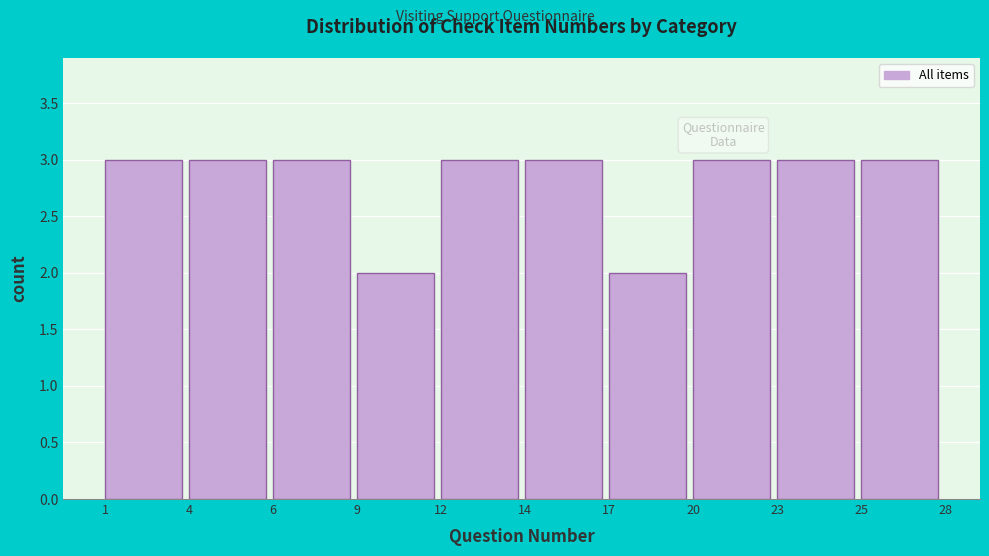

Reading right to left, list all the values displayed in this chart.

25=3	23=3	20=3	17=2	14=3	12=3	9=2	6=3	4=3	1=3